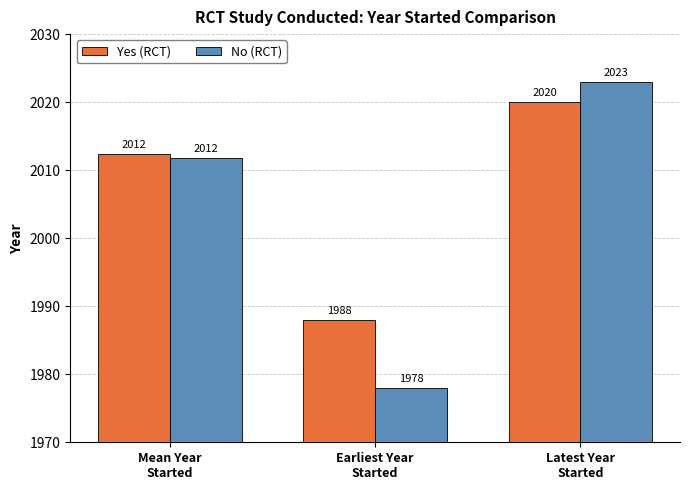

Is it true that Yes (RCT) equals 1988.0 at Earliest Year
Started?

True